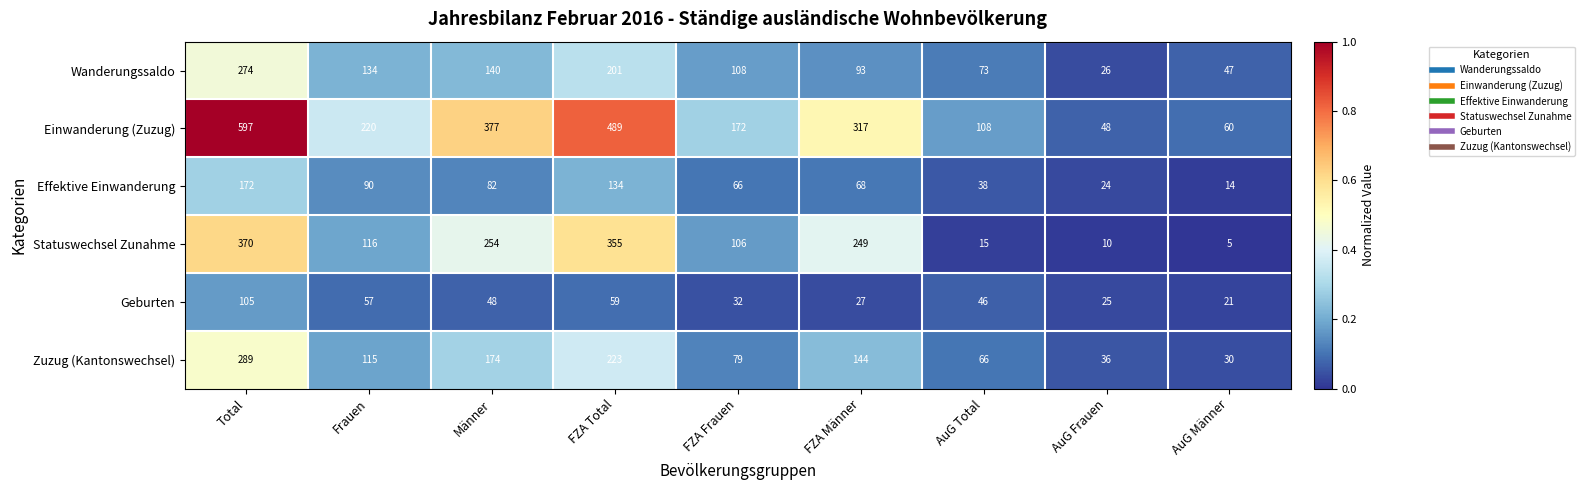

At which category is the sum across all series the highest?

Total